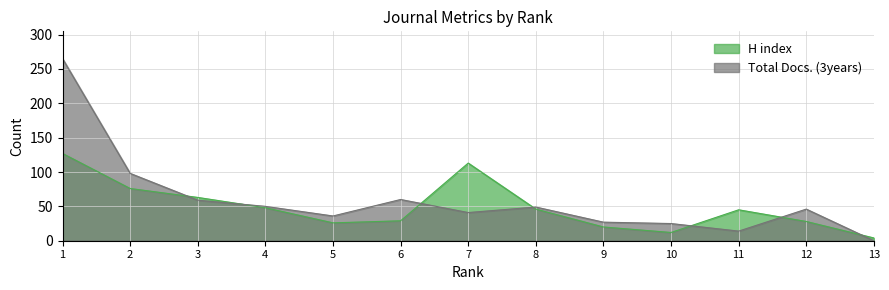

What is the sum of all H index values?

637